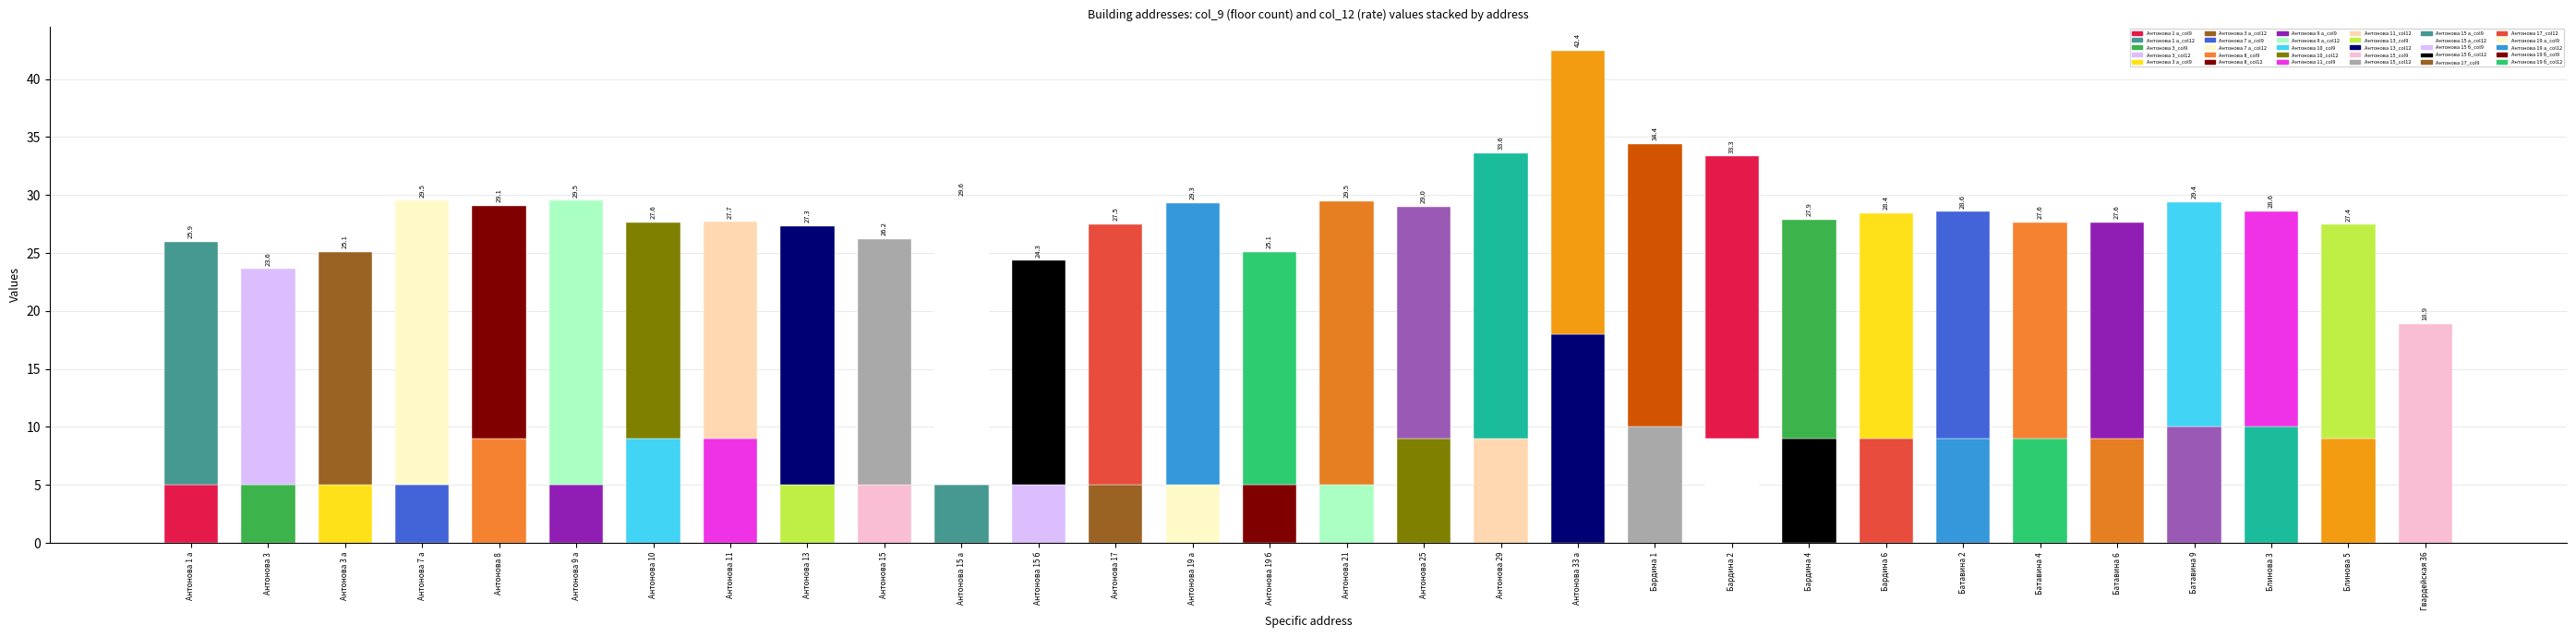

Is it true that col_12 equals 5.4 at Батавина 2?

False